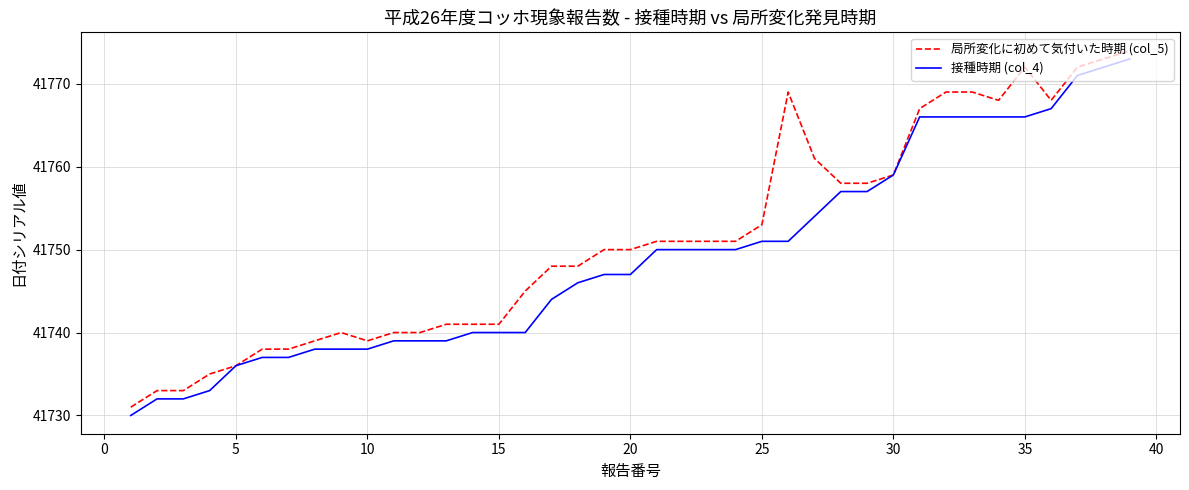

What are all the series names shown in the legend?

局所変化に初めて気付いた時期 (col_5), 接種時期 (col_4)